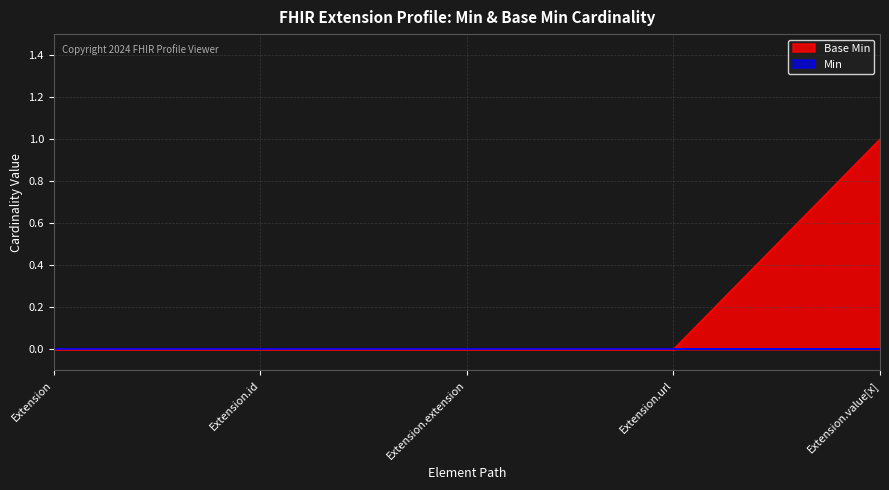

What is the greatest value displayed?

1